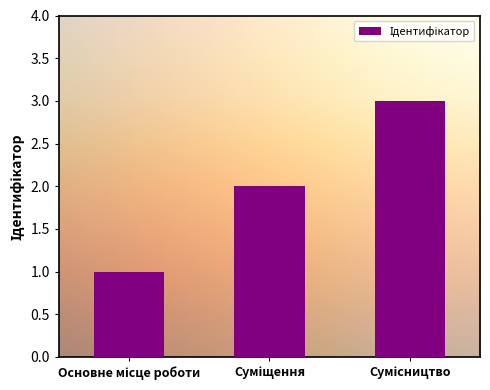

What is the greatest value displayed?

3